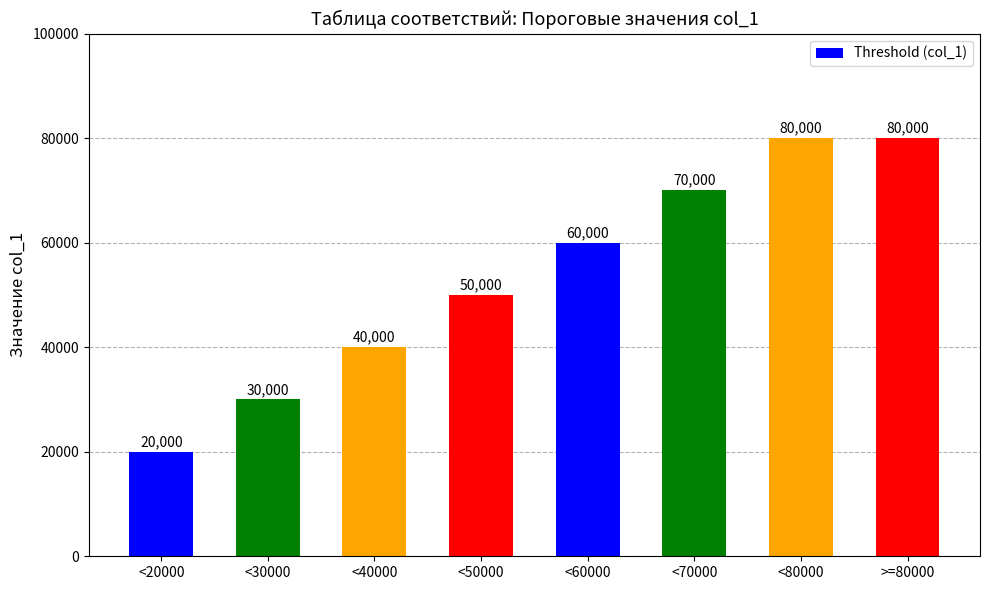

Between <80000 and <30000, which is larger?

<80000